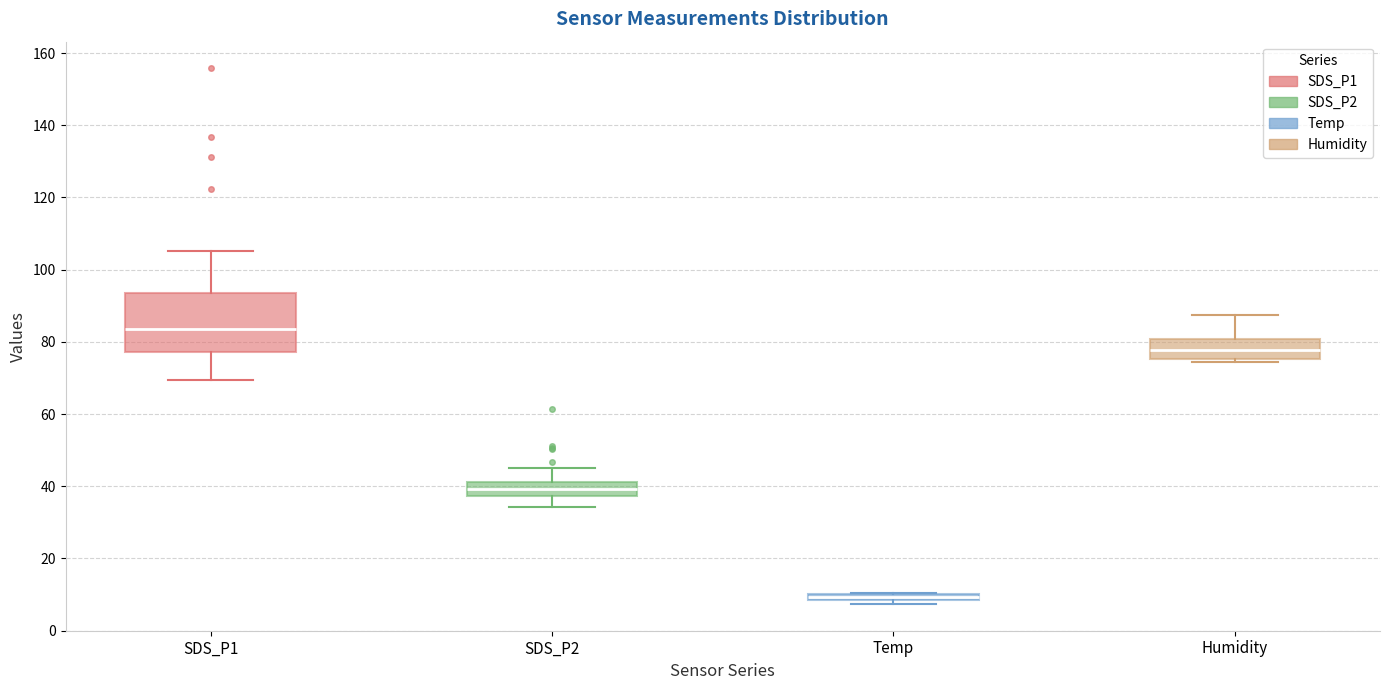

Which box is the tallest, from its lower edge to its upper edge?

SDS_P1